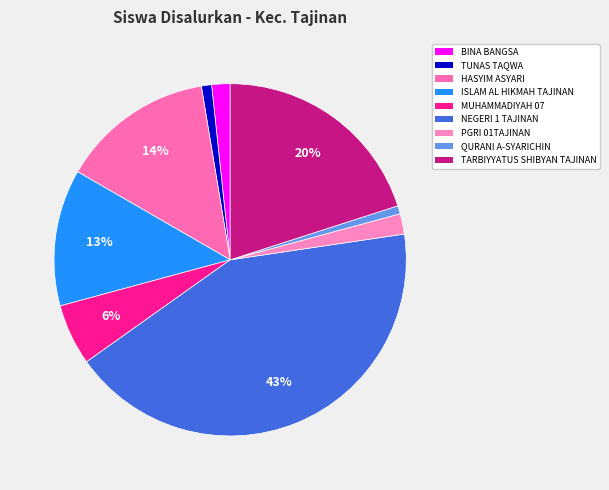

How many slices are in this pie chart?

9